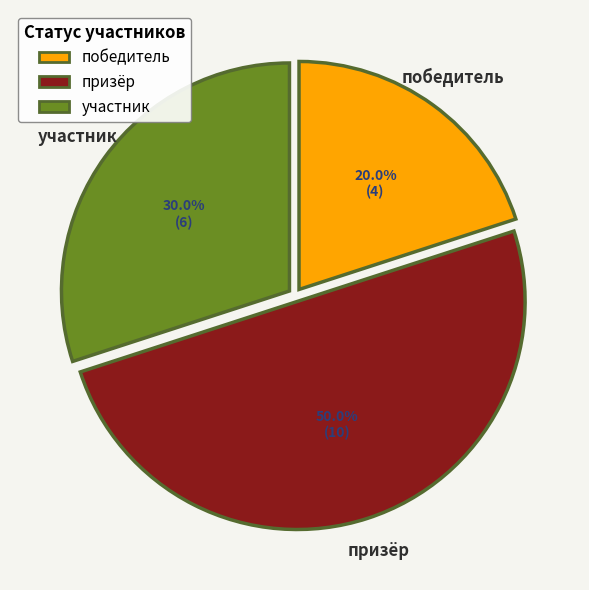

Rank the categories by value from lowest to highest.

победитель, участник, призёр